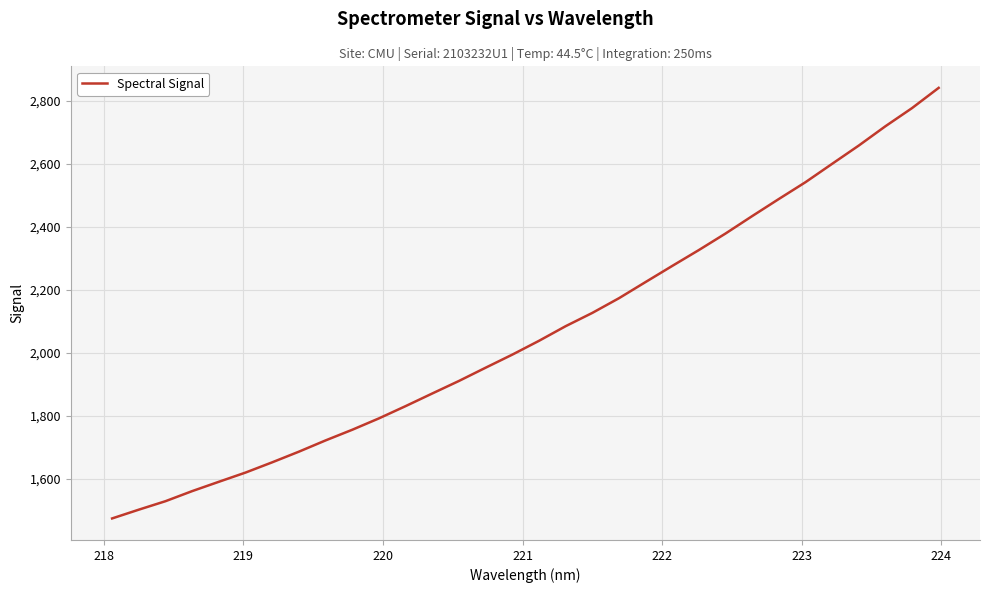

Count the number of data series in this chart.

1